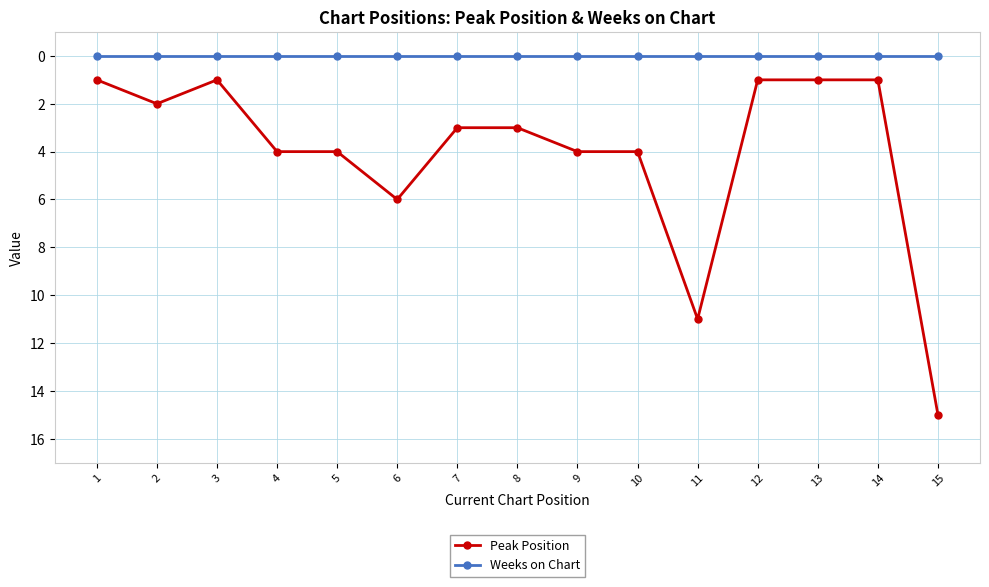

Reading left to right, transcribe all the data shown in this chart.

Peak Position: 1	2	1	4	4	6	3	3	4	4	11	1	1	1	15
Weeks on Chart: 0	0	0	0	0	0	0	0	0	0	0	0	0	0	0